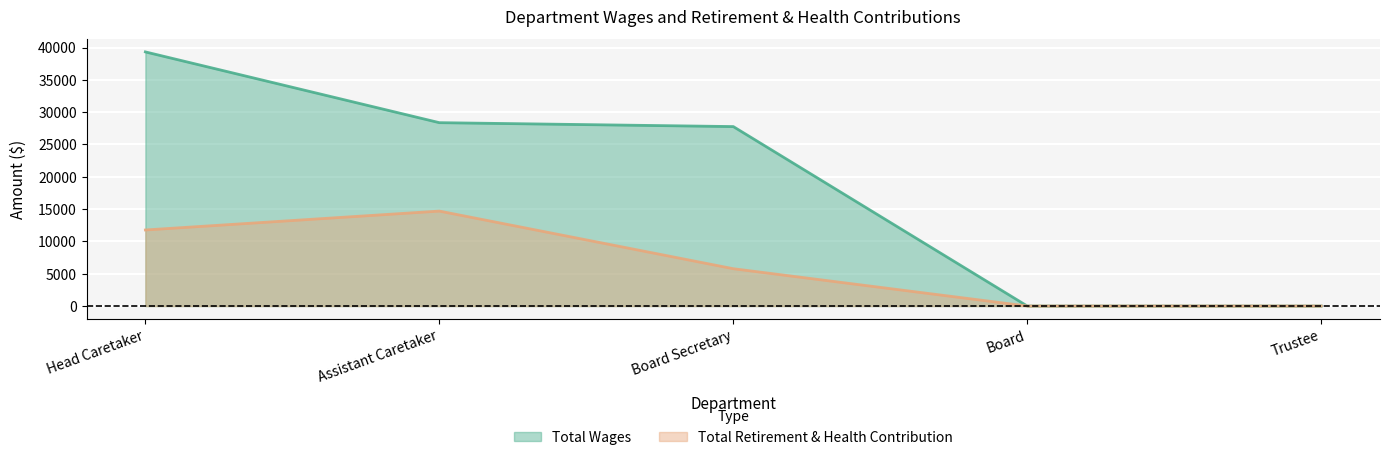

How many data points in Total Wages are less than 27766?

2